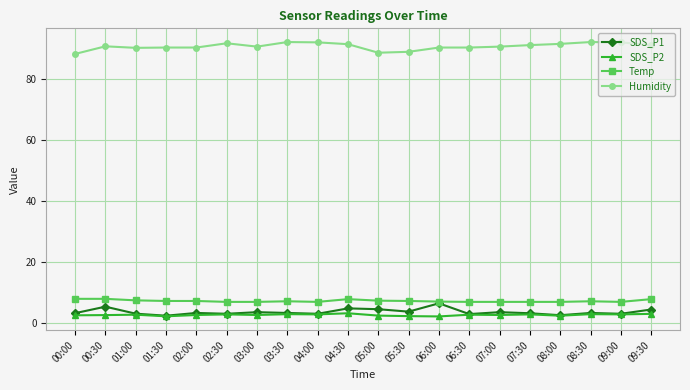

List the series in order of their peak value, lowest first.

SDS_P2, SDS_P1, Temp, Humidity